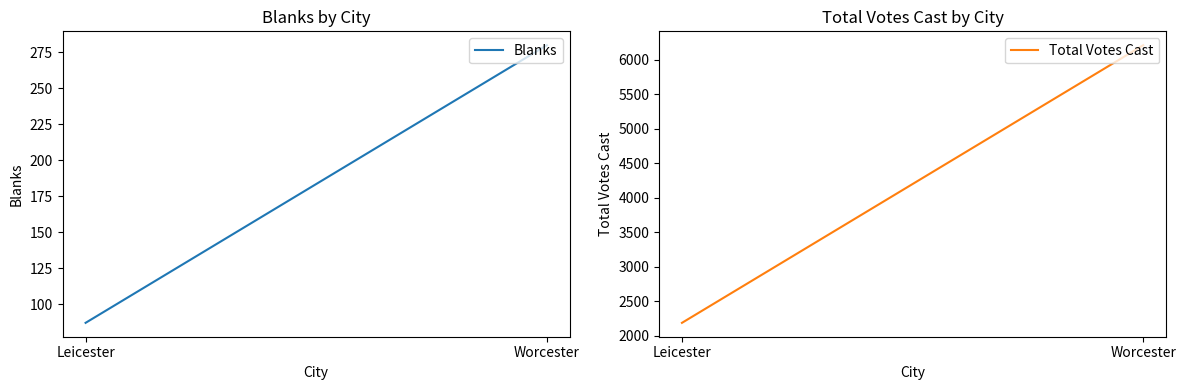

What position from the left is Worcester?

2